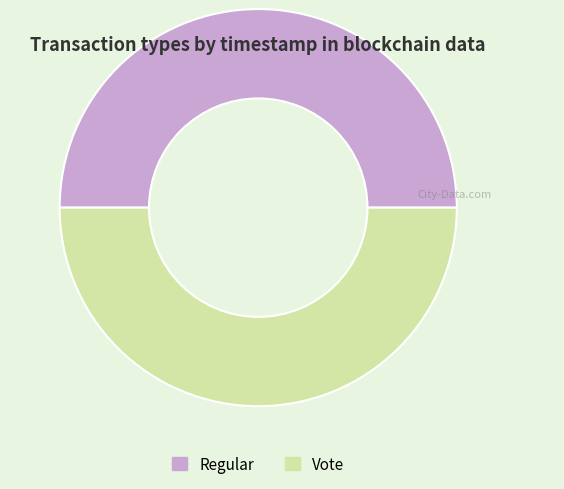

What is the ratio of the value at Vote to the value at Regular?

1.0